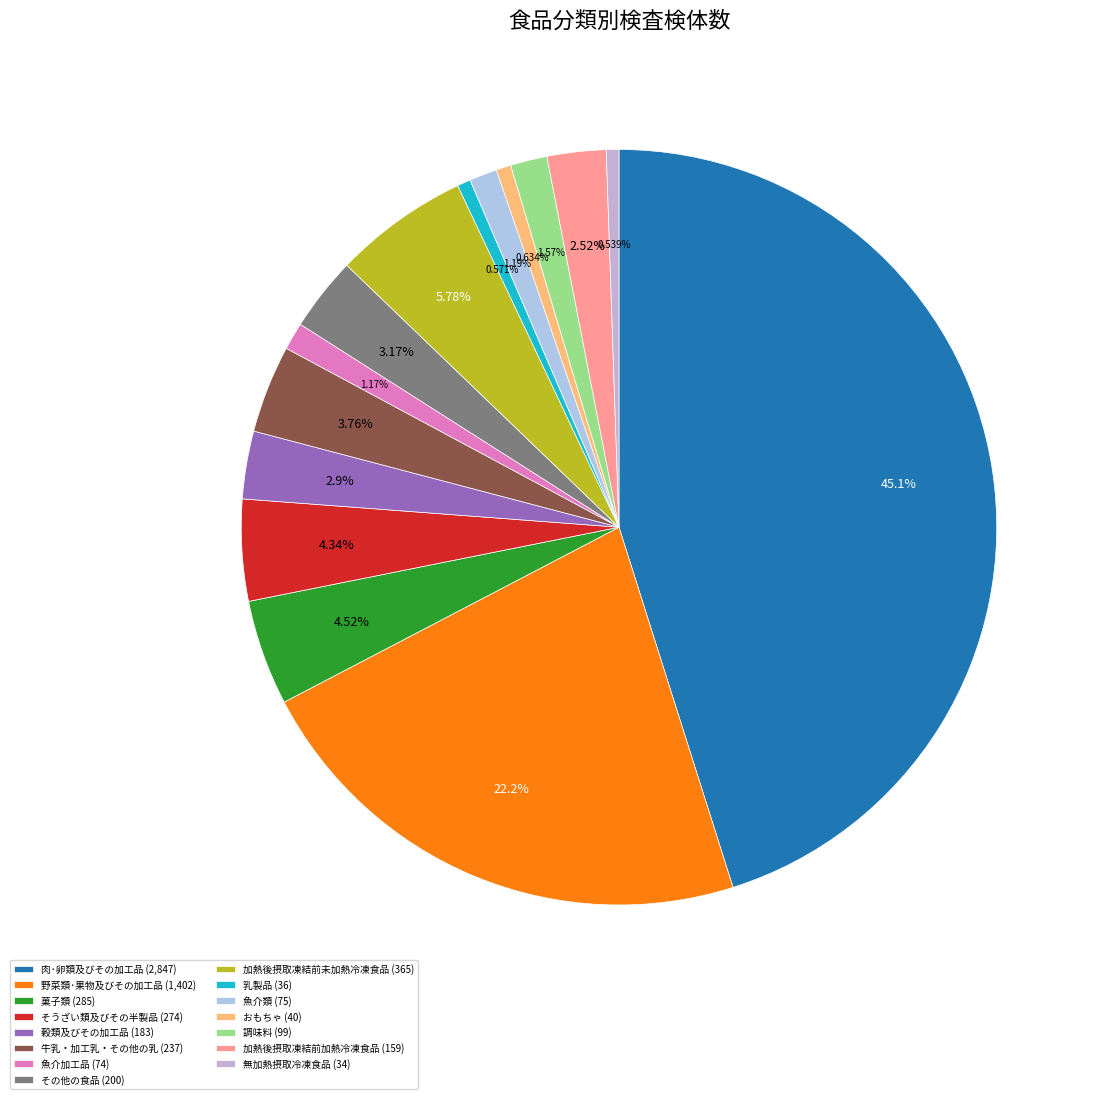

What percentage is the 加熱後摂取凍結前未加熱冷凍食品 slice, to the nearest percent?

6%